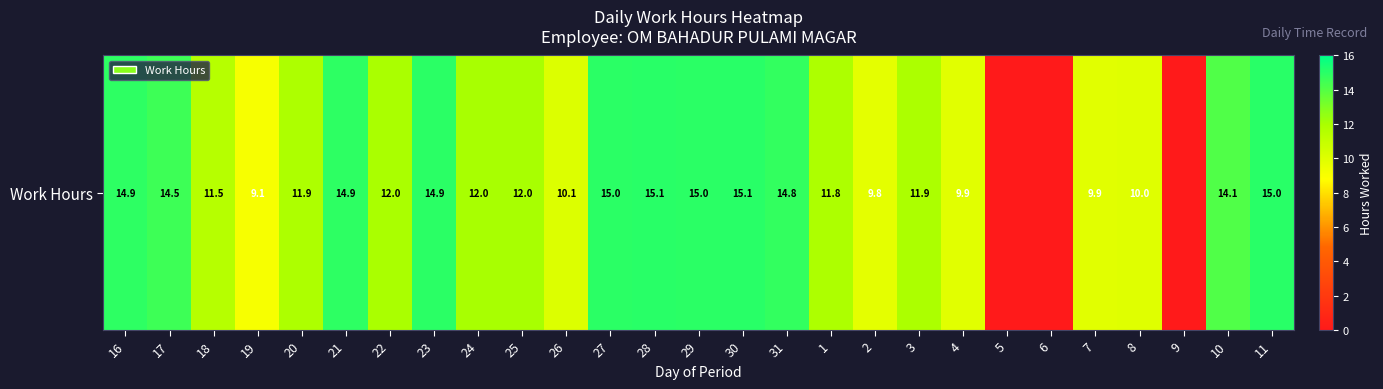

Rank the categories by value from lowest to highest.

5, 6, 9, 19, 2, 4, 7, 8, 26, 18, 1, 20, 3, 22, 24, 25, 10, 17, 31, 21, 16, 23, 27, 29, 11, 28, 30